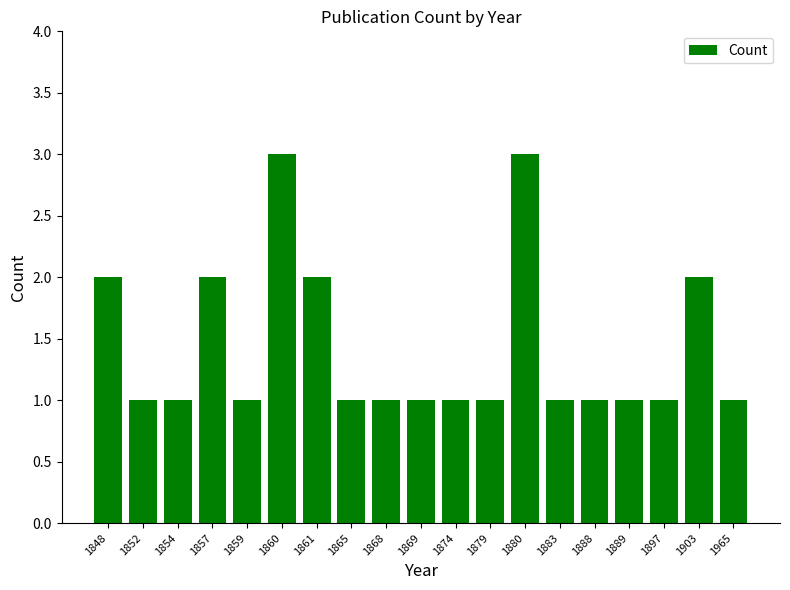

What is the sum of all values?

27